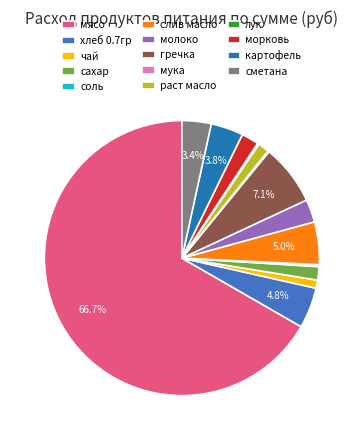

What is the ratio of the value at чай to the value at сметана?

0.3